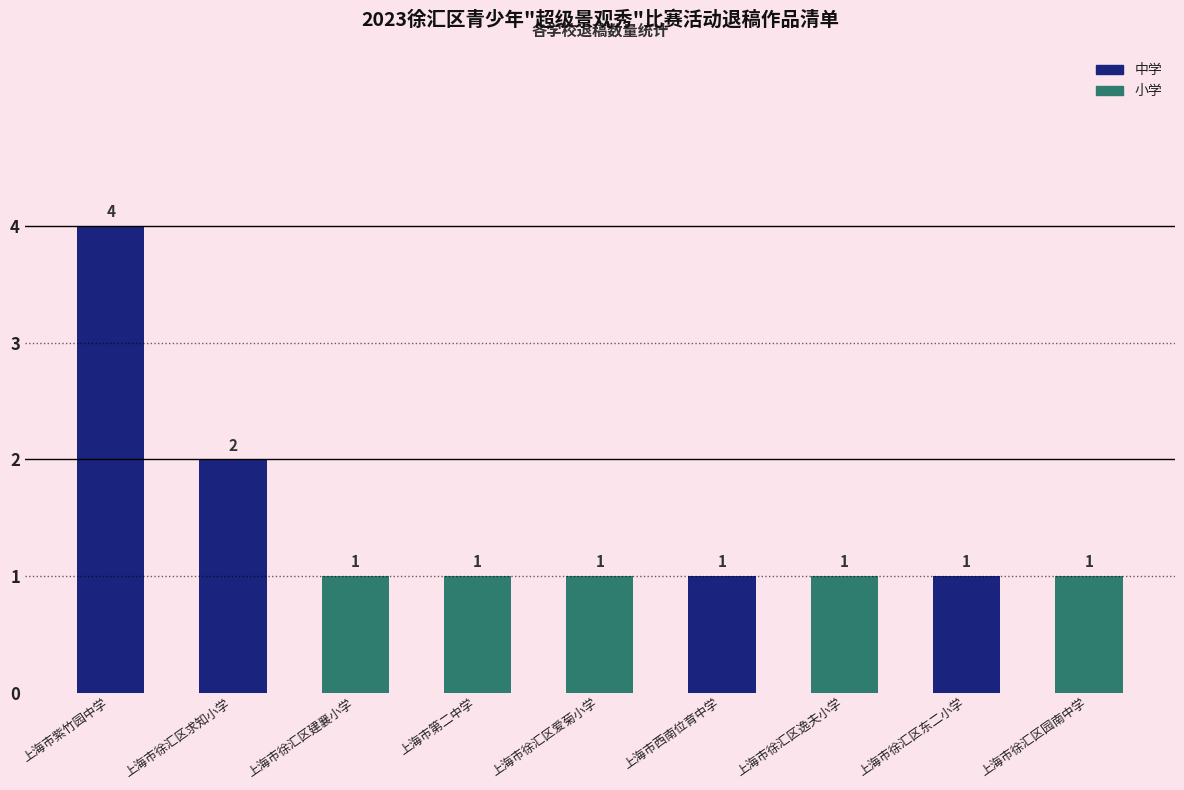

Reading left to right, extract all data points from this chart.

4	2	1	1	1	1	1	1	1